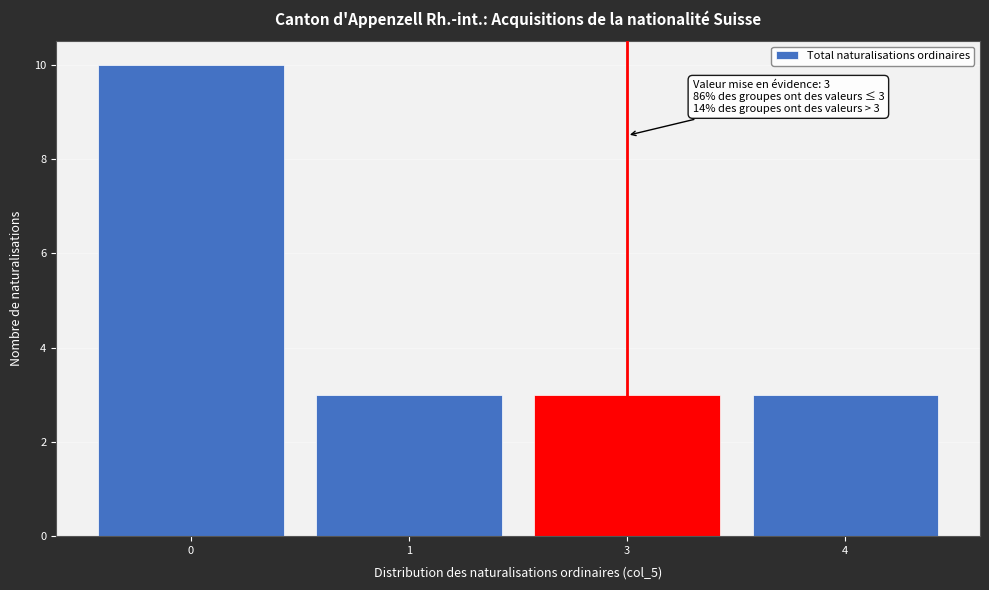

Reading right to left, transcribe all the data shown in this chart.

4=3	3=3	1=3	0=10